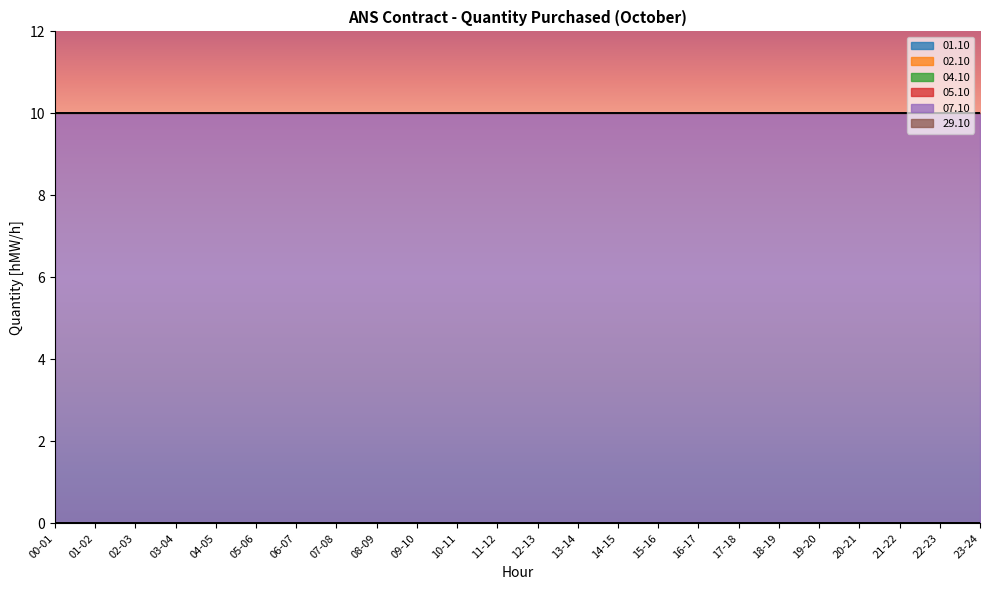

The 07.10 series shows 4 at 04-05. True or false?

False